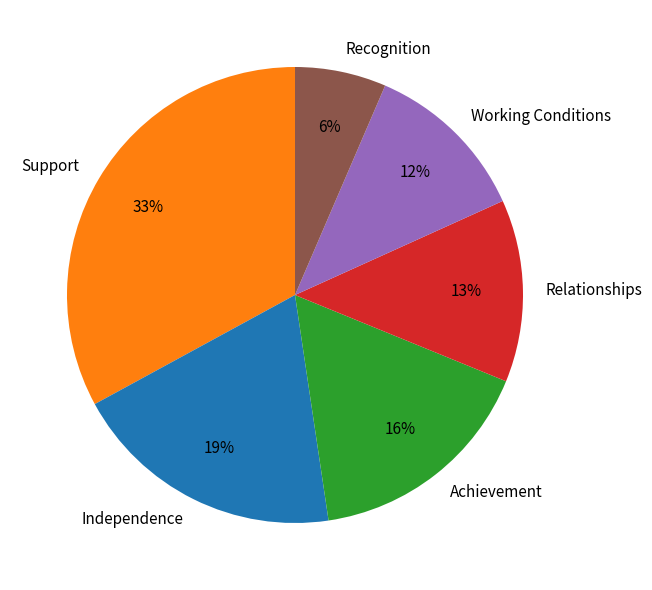

Between Working Conditions and Recognition, which is larger?

Working Conditions